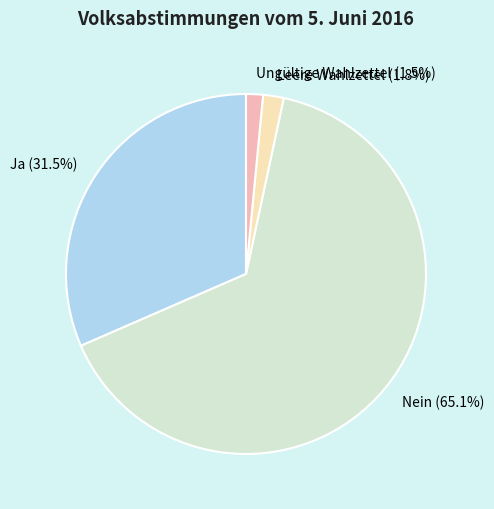

Which has a higher value, Ja (31.5%) or Nein (65.1%)?

Nein (65.1%)